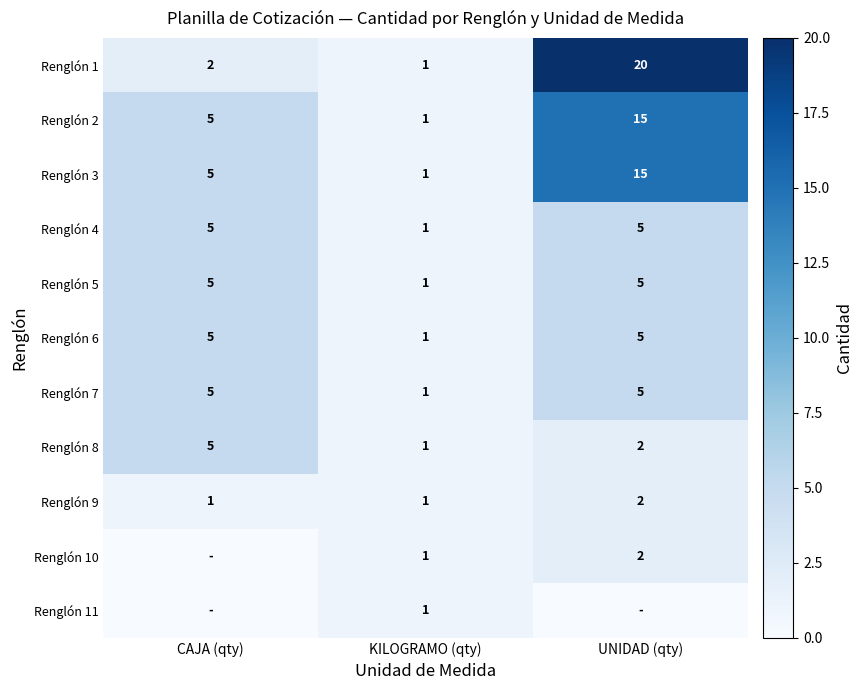

At which label does Renglón 1 reach its minimum?

KILOGRAMO (qty)